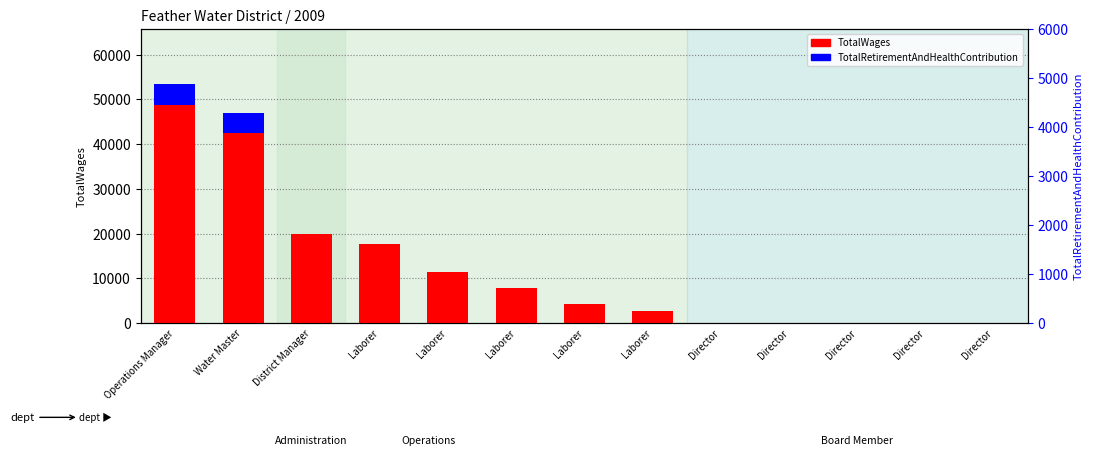

How many bars are there in total?

26